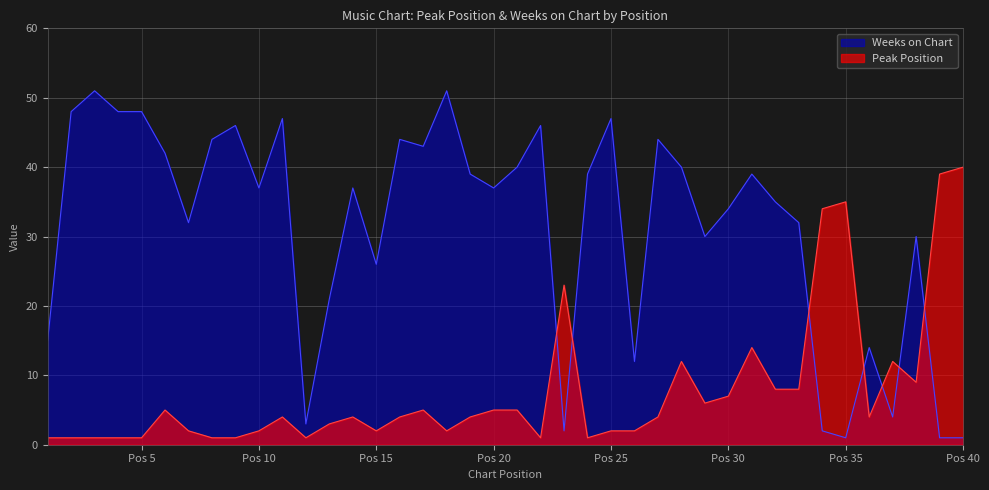

Which category has the lowest value across all series?

1